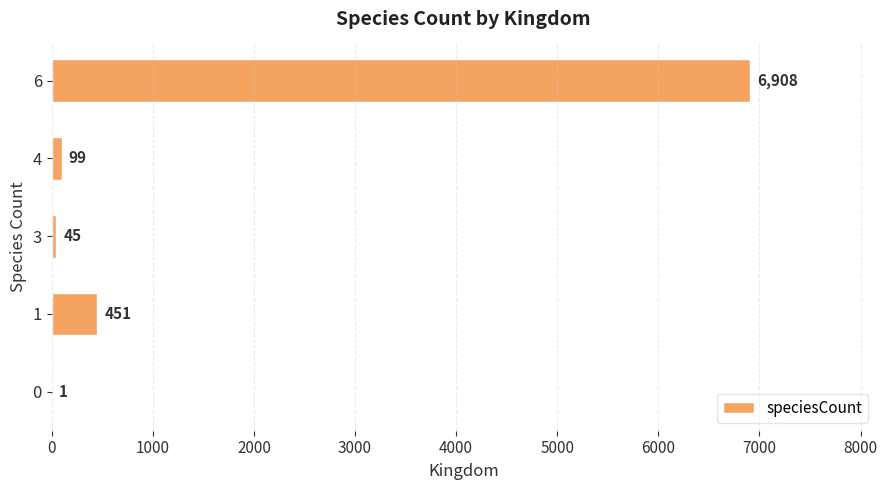

Which label corresponds to the largest value in the chart?

6